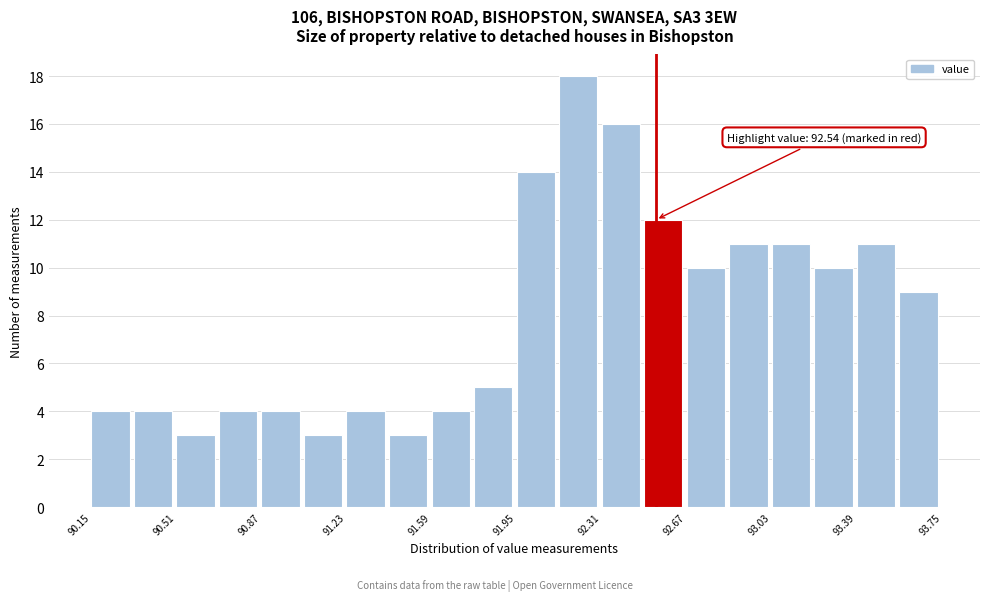

Around what value on the x-axis is the tallest bar? Give the approximate position of its centre, as read against the axis.

92.20